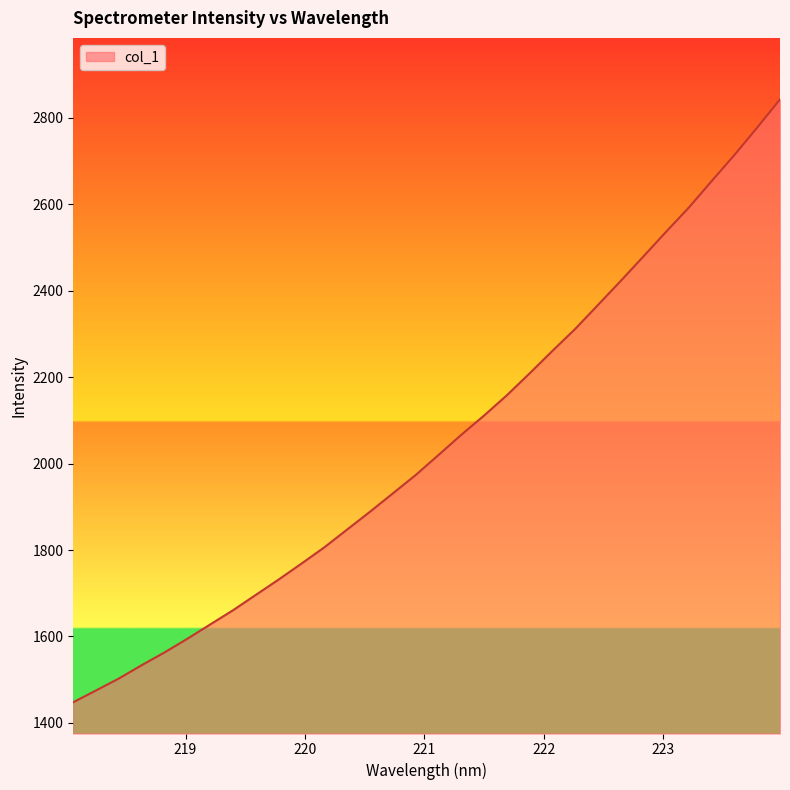

Count the number of values greater than 2019.

16